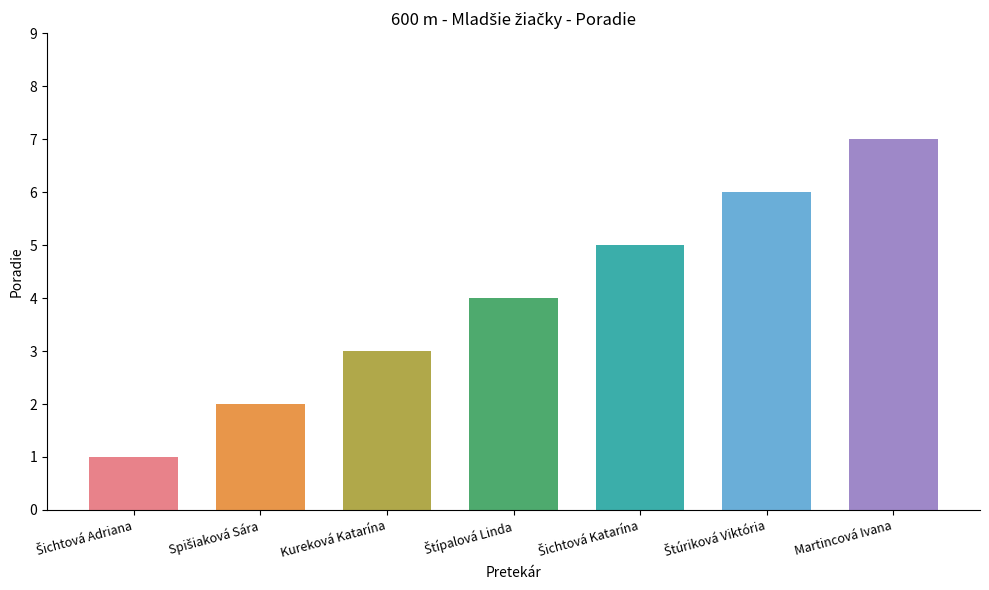

Reading right to left, what are all the values shown in this chart?

Martincová Ivana=7	Štúriková Viktória=6	Šichtová Katarína=5	Štípalová Linda=4	Kureková Katarína=3	Spišiaková Sára=2	Šichtová Adriana=1